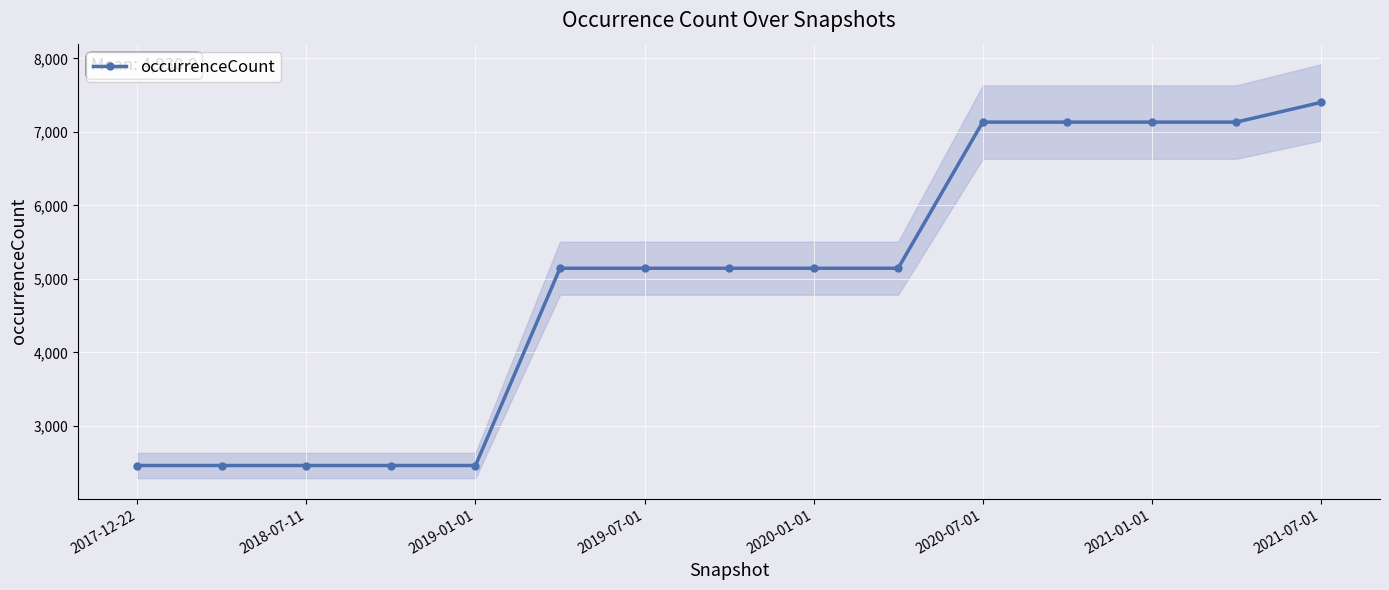

What is the sum of all values?

73963